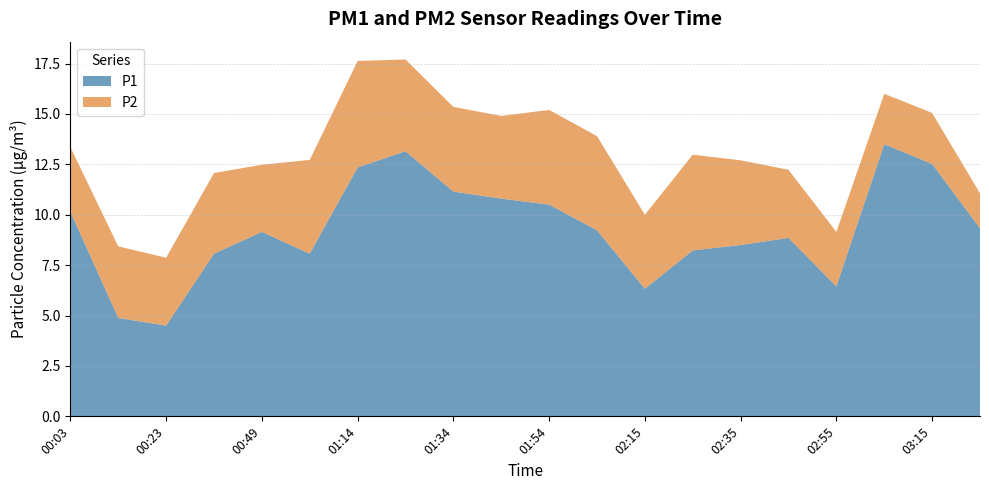

Is the value of P1 at 00:49 greater than the value of P2 at 01:14?

Yes